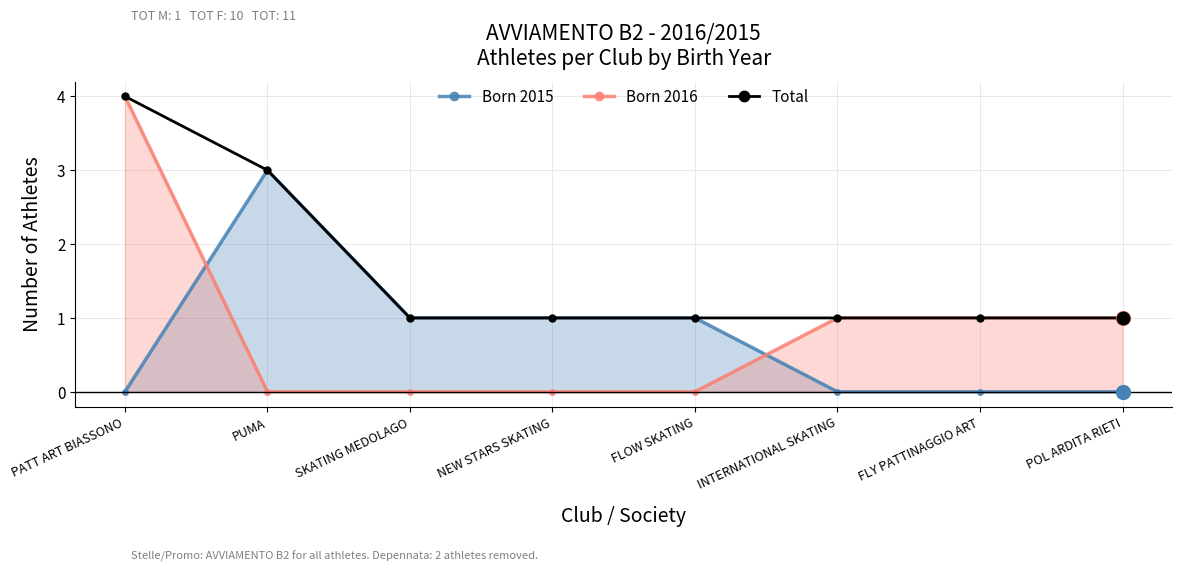

The value of Born 2015 at NEW STARS SKATING is 1. True or false?

True